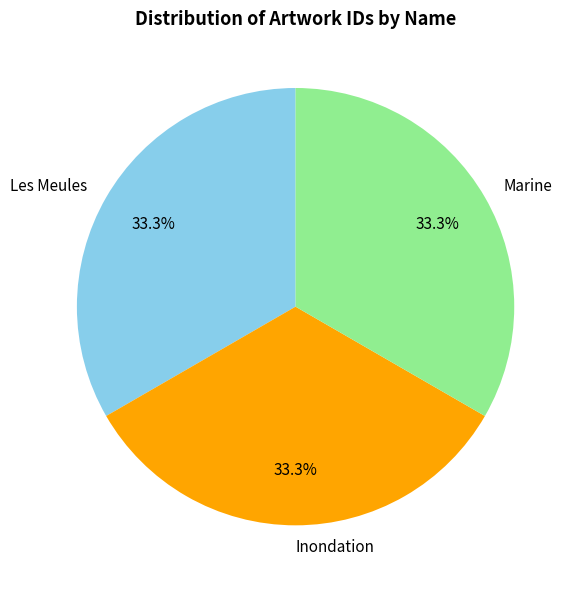

What portion of the pie excludes Inondation?

66.7%